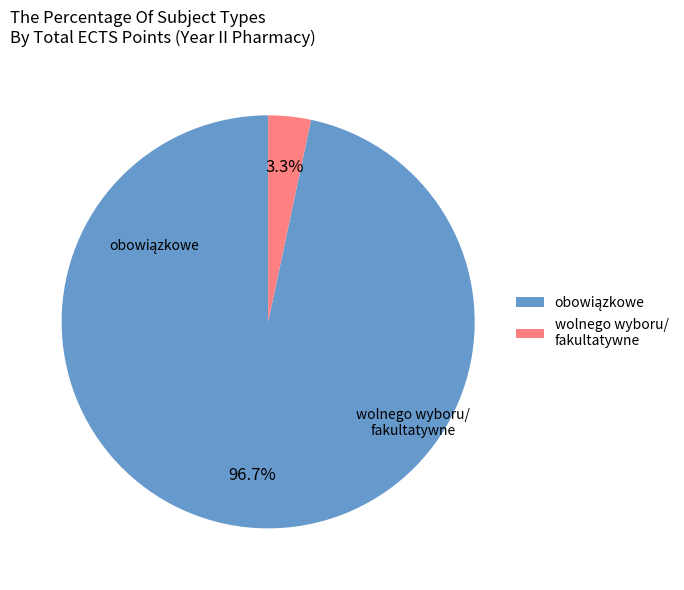

Is there any slice that represents more than half of the pie?

Yes